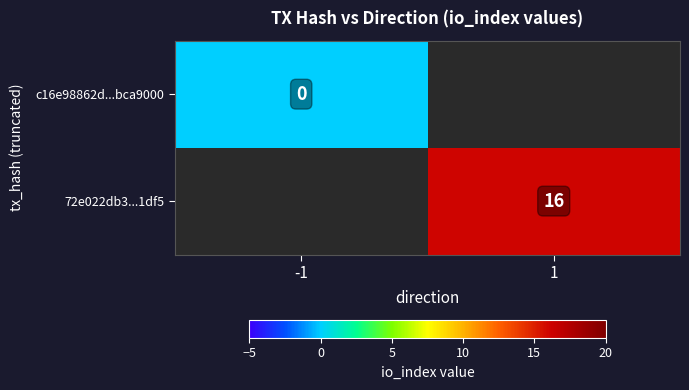

At how many categories does at least one series exceed 7?

1